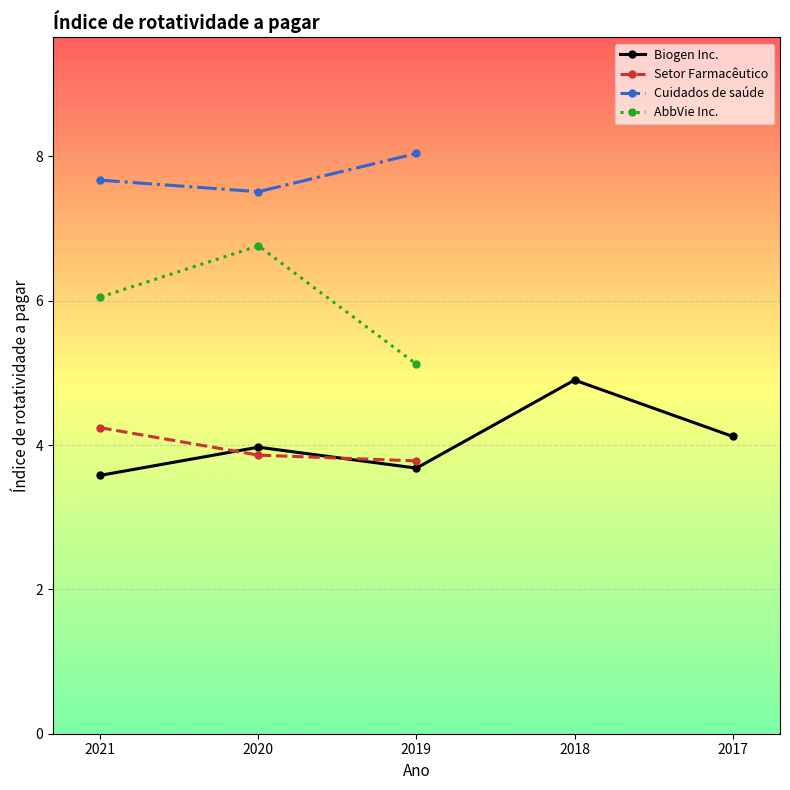

How many values in AbbVie Inc. are above zero?

3